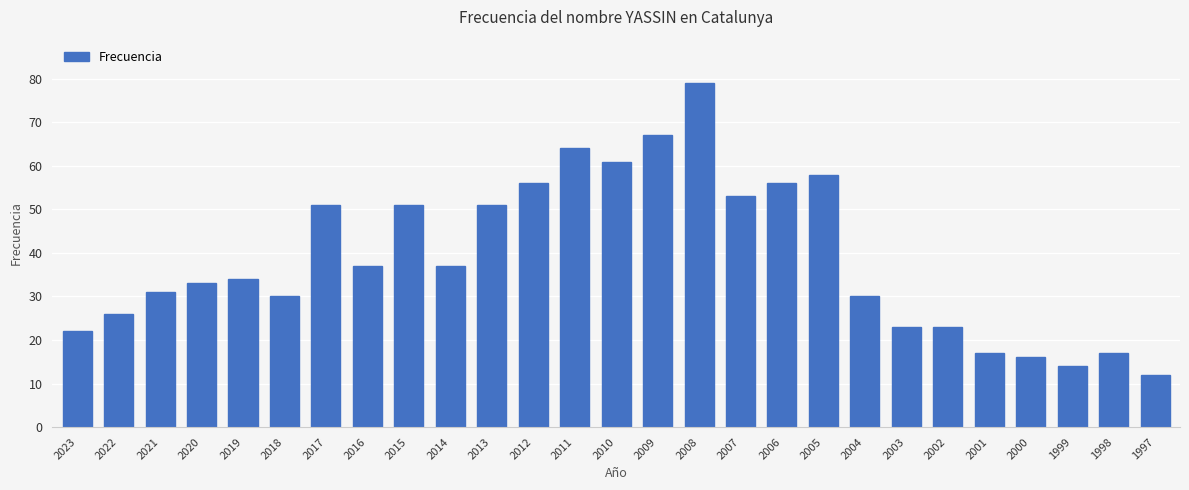

What is the value of the 7th bar from the left?

51